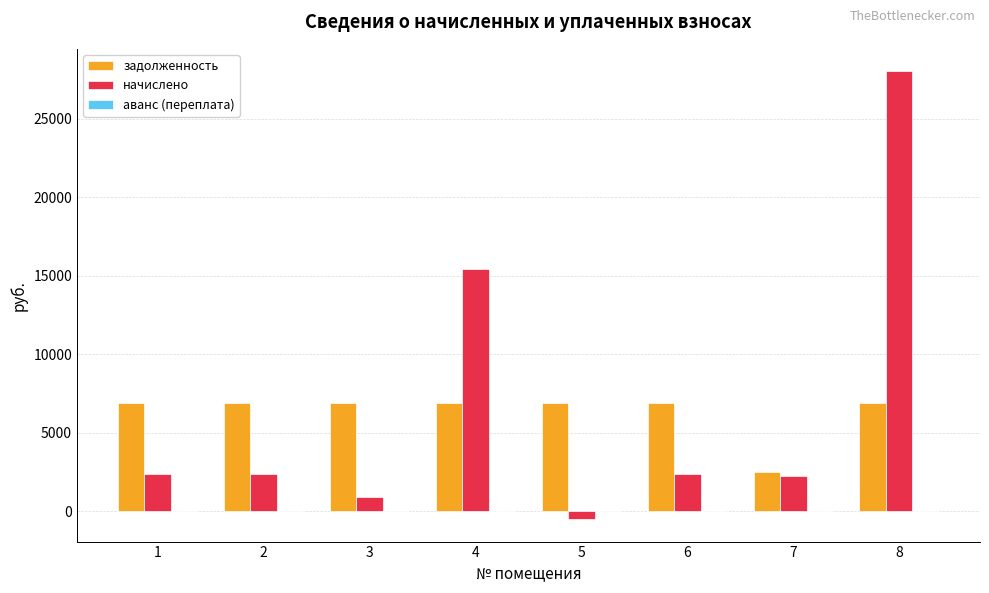

Which series has the widest spread of values?

начислено